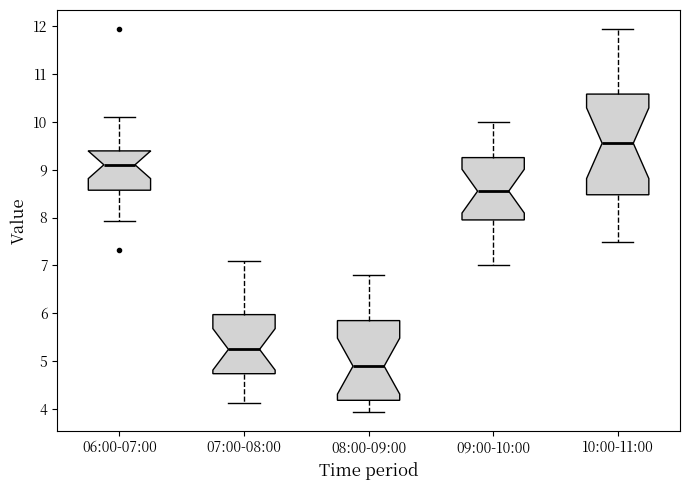

Where is the lower edge of the box for 07:00-08:00 on the y-axis? The values are not printed on the chart, so give them approximately, as read against the axis.

4.7